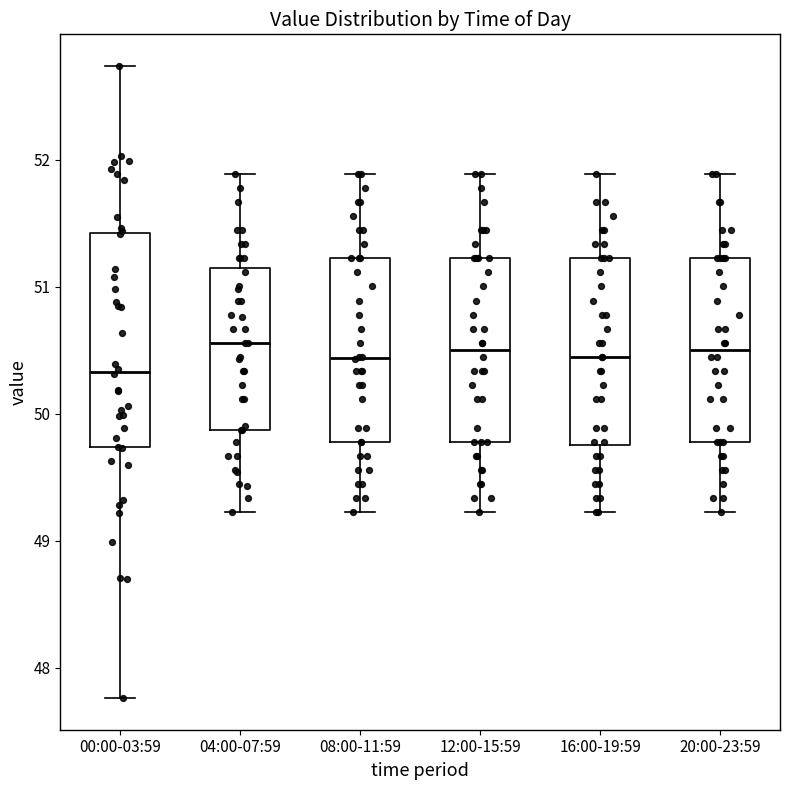

Reading left to right, transcribe this box plot: for each box, give where its median line is, the range the box spans, and where its two whiskers end, as read against the y-axis. The values are not printed on the chart, so give them approximately, as read against the axis.

00:00-03:59: median 50.3, box 49.7 to 51.4, whiskers 47.8 to 52.7
04:00-07:59: median 50.6, box 49.9 to 51.1, whiskers 49.2 to 51.9
08:00-11:59: median 50.4, box 49.8 to 51.2, whiskers 49.2 to 51.9
12:00-15:59: median 50.5, box 49.8 to 51.2, whiskers 49.2 to 51.9
16:00-19:59: median 50.5, box 49.8 to 51.2, whiskers 49.2 to 51.9
20:00-23:59: median 50.5, box 49.8 to 51.2, whiskers 49.2 to 51.9